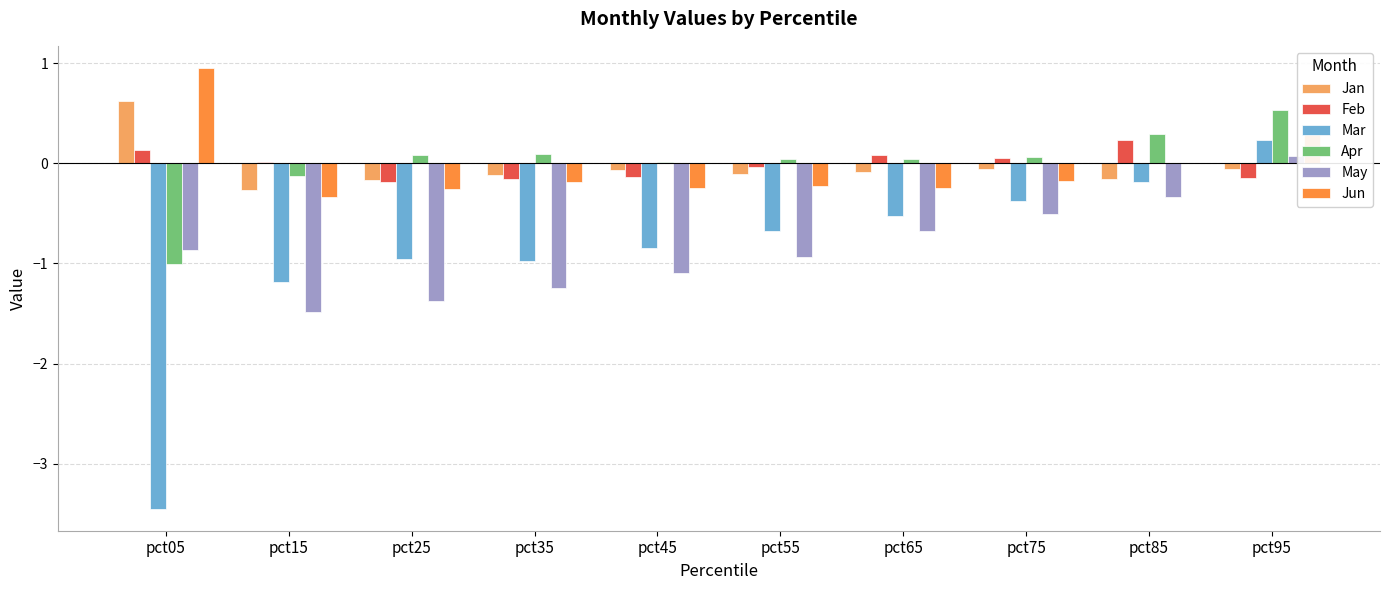

What is the approximate value of Jan at pct85?

-0.2